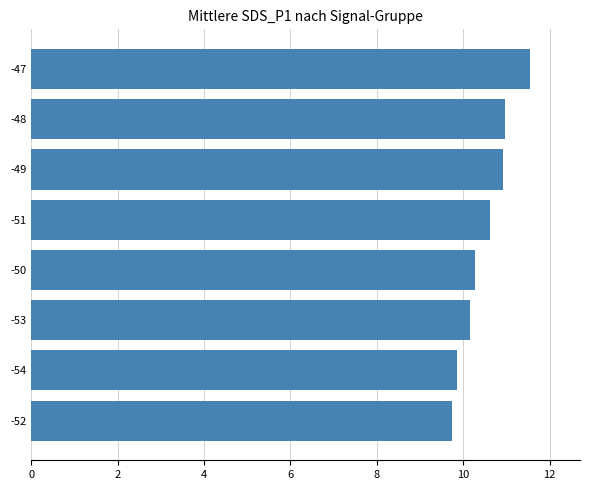

What is the average value?

10.5